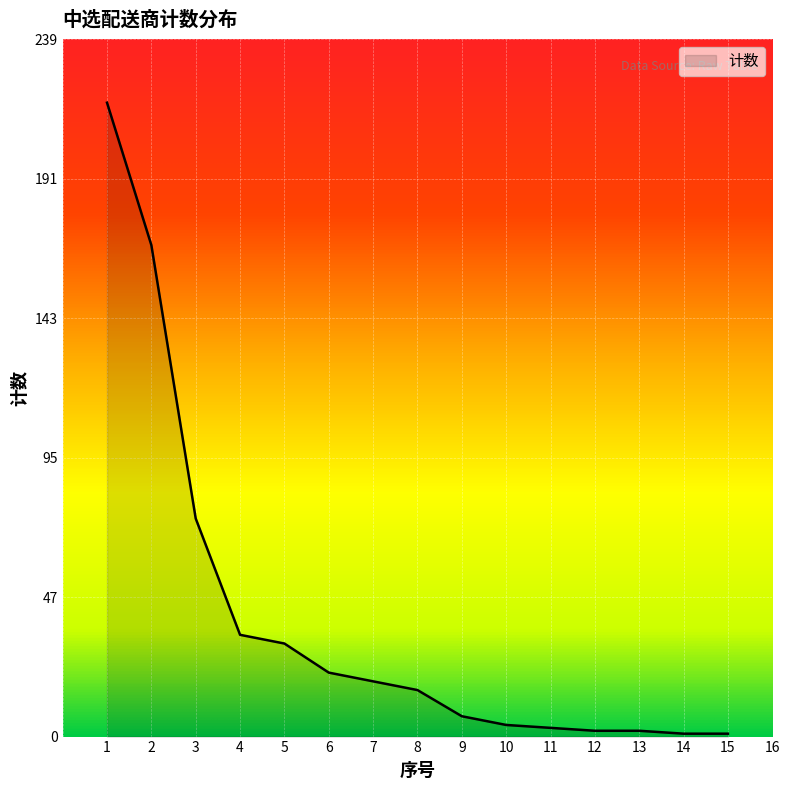

What is the maximum value shown in the chart?

218